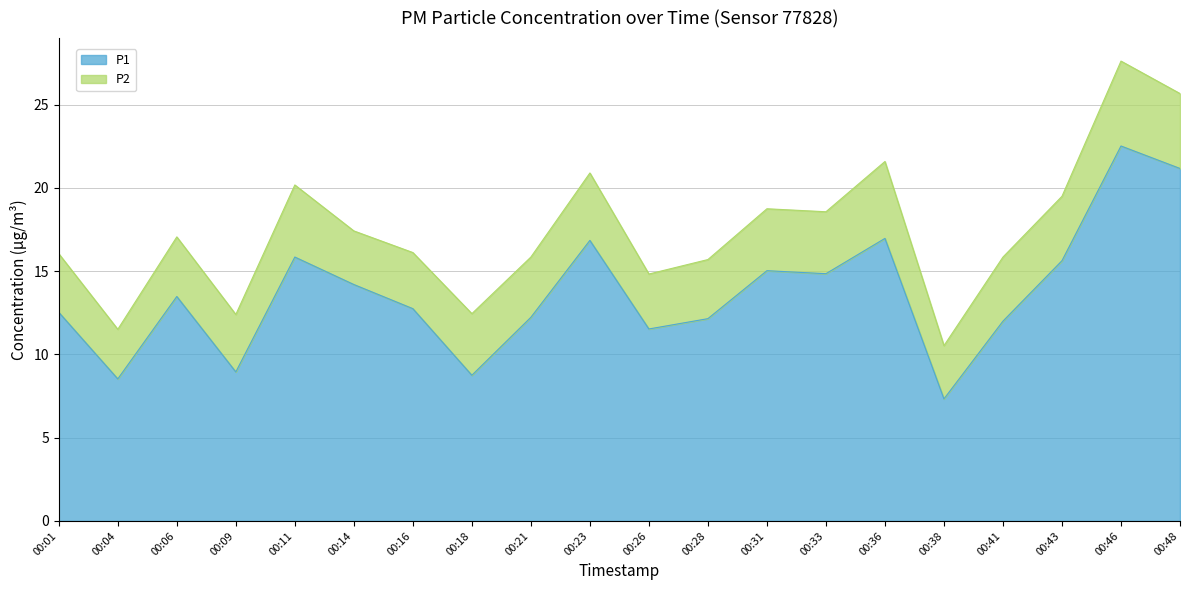

What is the ratio of the value at 00:31 to the value at 00:36?

0.9